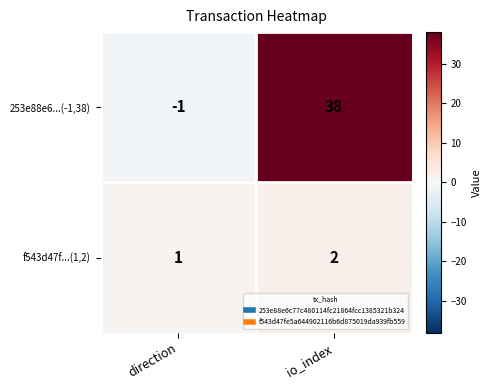

Where is 253e88e6...(-1,38) nearest to the value 18?

direction